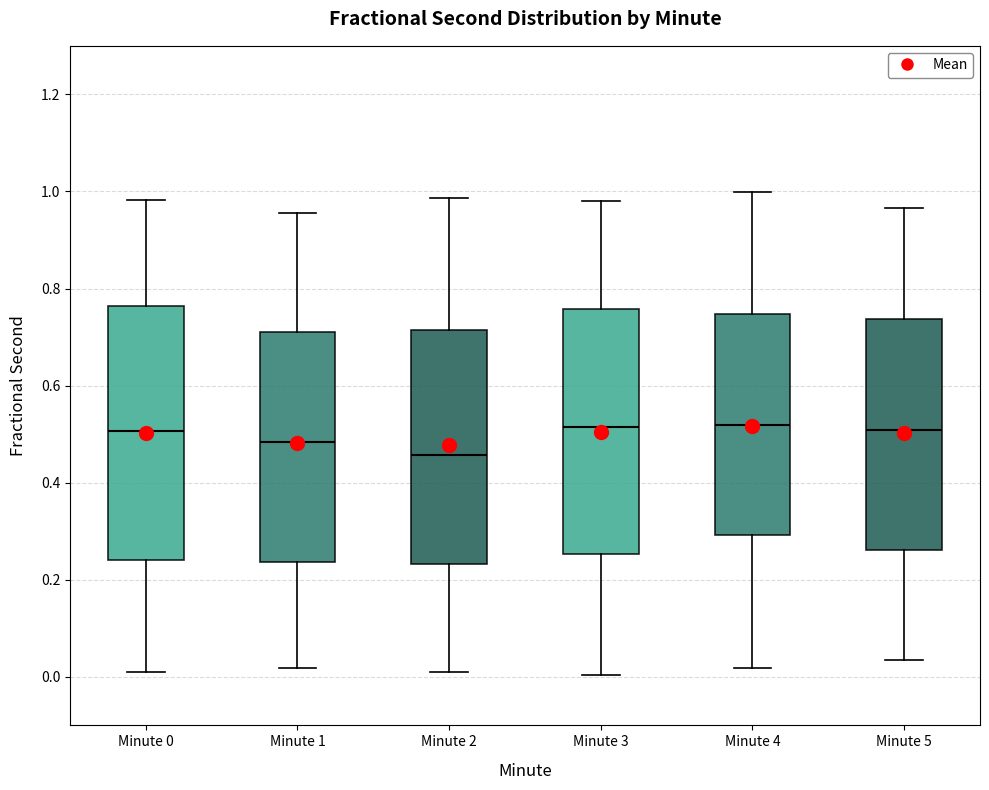

Reading left to right, transcribe this box plot: for each box, give where its median line is, the range the box spans, and where its two whiskers end, as read against the y-axis. The values are not printed on the chart, so give them approximately, as read against the axis.

Minute 0: median 0.50, box 0.24 to 0.76, whiskers 0.02 to 0.98
Minute 1: median 0.48, box 0.24 to 0.72, whiskers 0.02 to 0.96
Minute 2: median 0.46, box 0.24 to 0.72, whiskers 0.00 to 0.98
Minute 3: median 0.52, box 0.26 to 0.76, whiskers 0.00 to 0.98
Minute 4: median 0.52, box 0.30 to 0.74, whiskers 0.02 to 1.00
Minute 5: median 0.50, box 0.26 to 0.74, whiskers 0.04 to 0.96